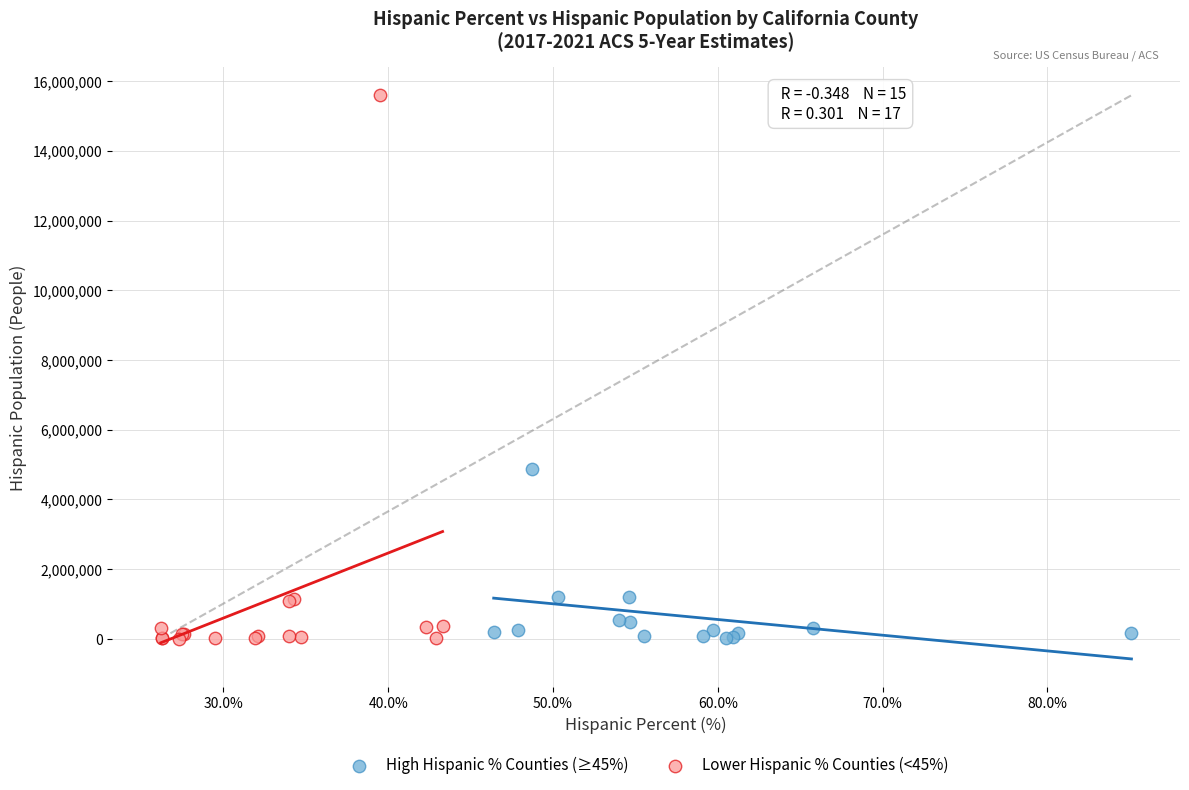

Which series has the widest spread of Y values?

Lower Hispanic % Counties (<45%)